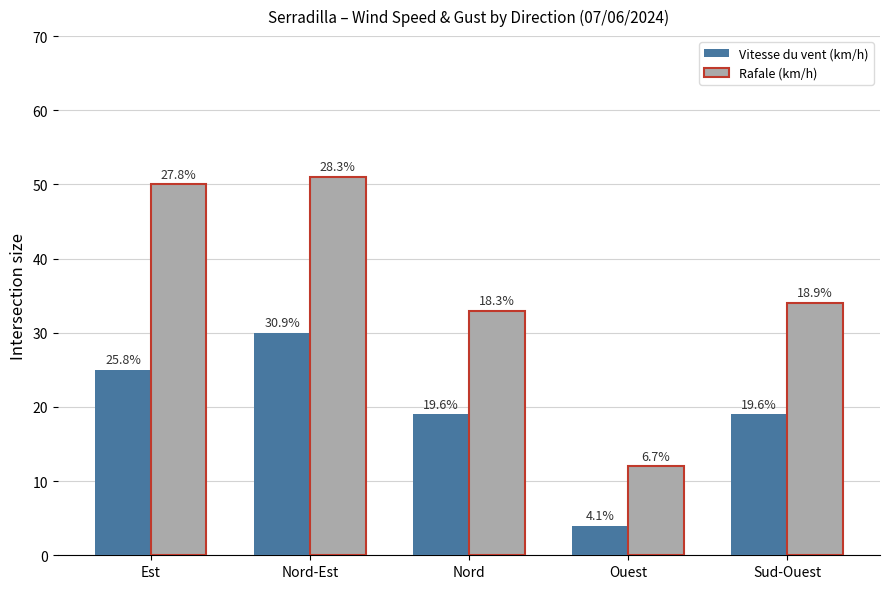

Read the Vitesse du vent (km/h) value at Nord, to the nearest 5.

20